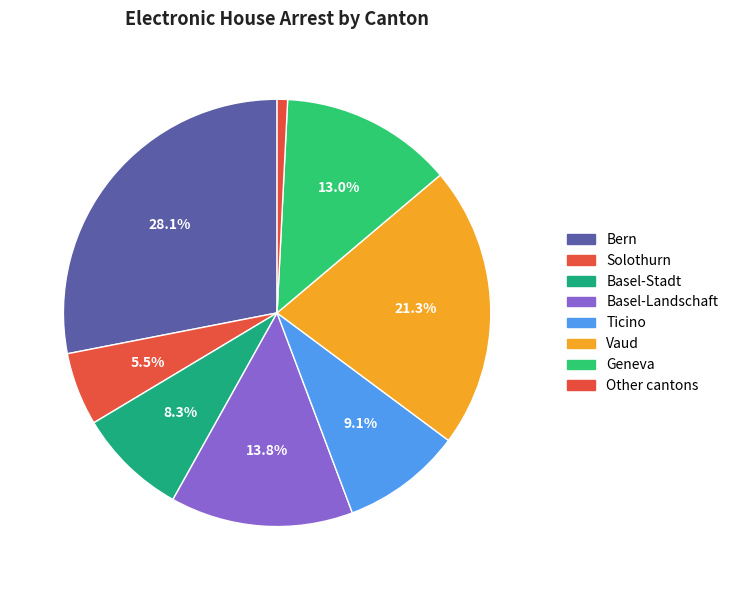

The Bern slice represents 28% of the pie. True or false?

True